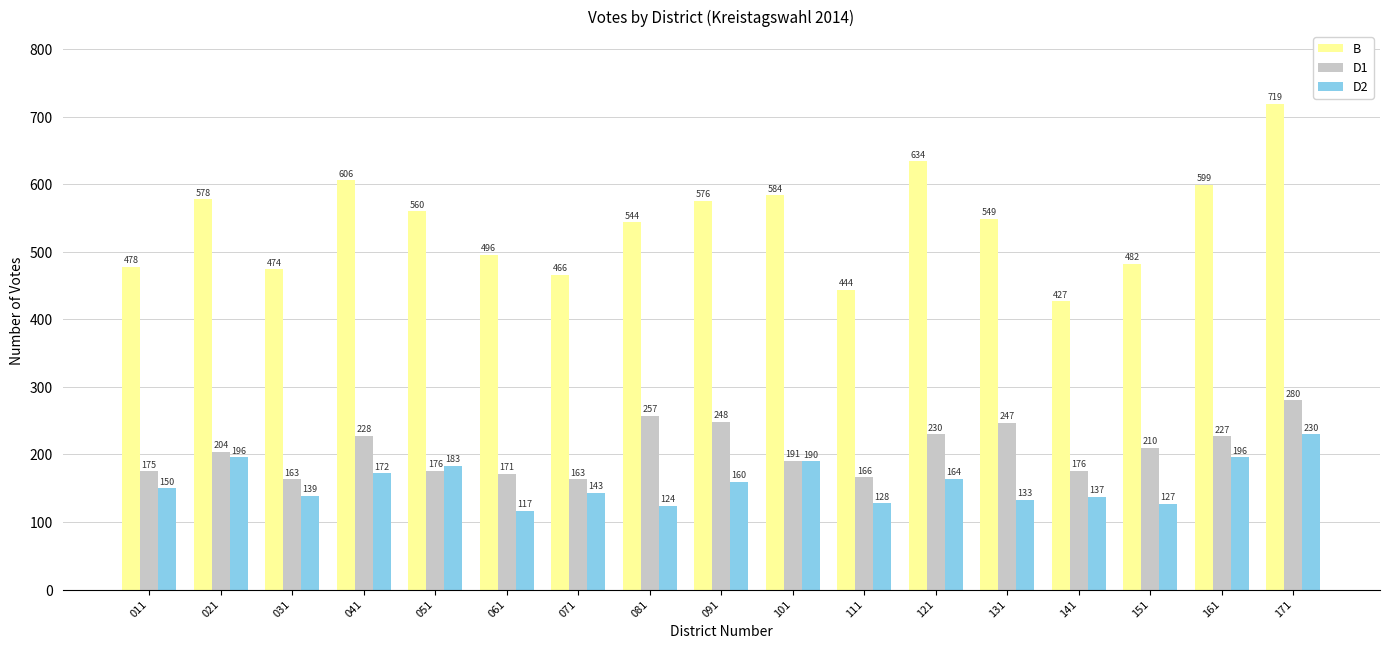

Is the value of B at 081 greater than the value of D1 at 031?

Yes